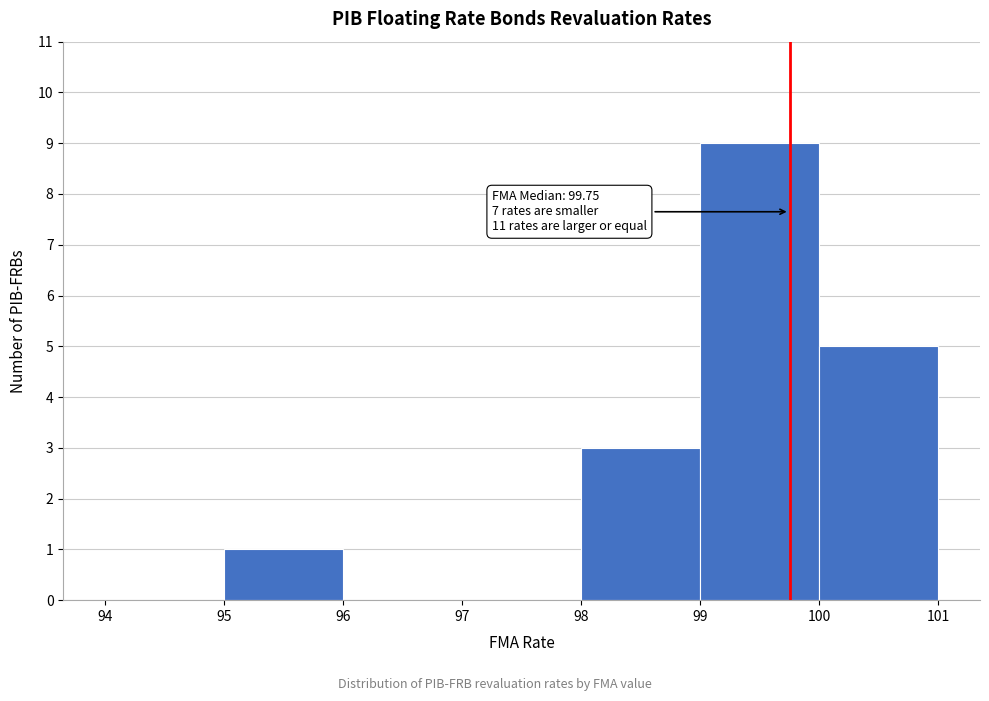

Which range on the x-axis has the tallest bar?

99 to 100